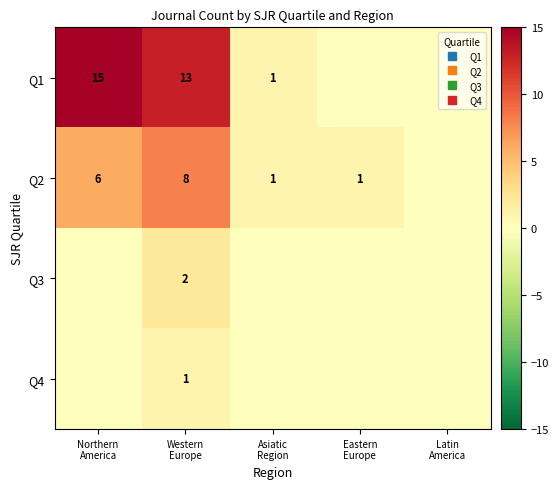

Which category has the highest value in the Q1 series?

Northern America